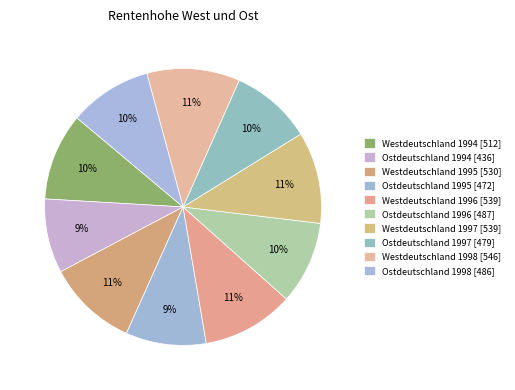

How many segments does this pie chart have?

10